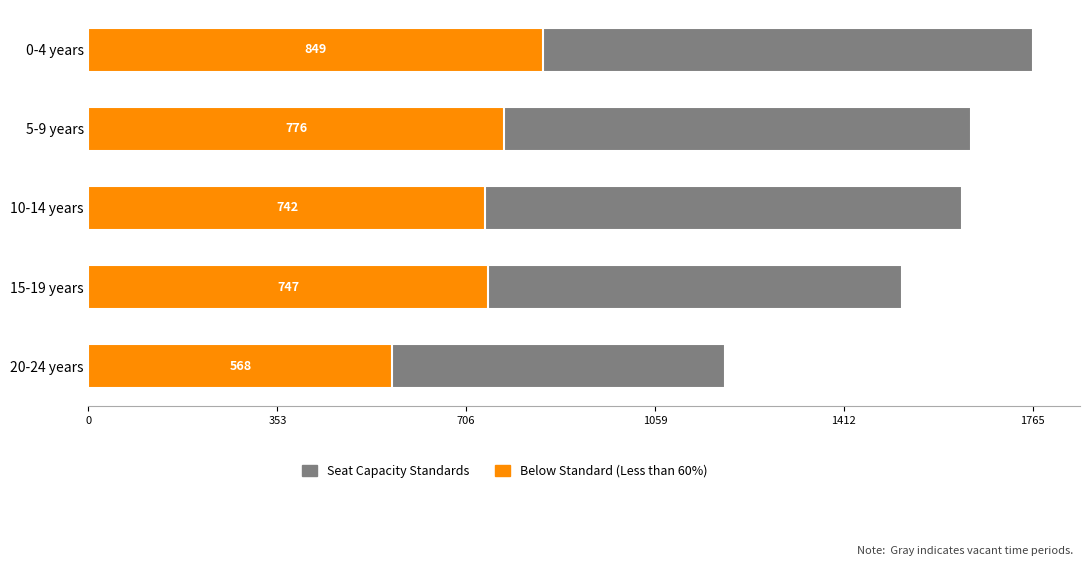

What is the lowest value of the Below Standard (Less than 60%) series?

568